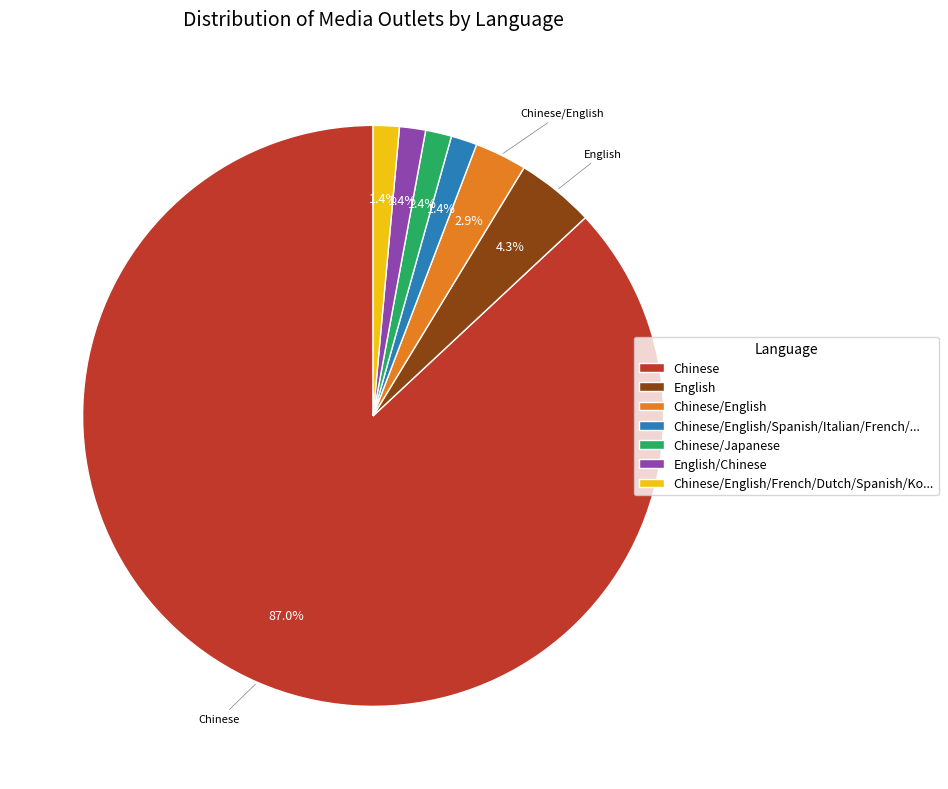

Which has a higher value, English/Chinese or English?

English